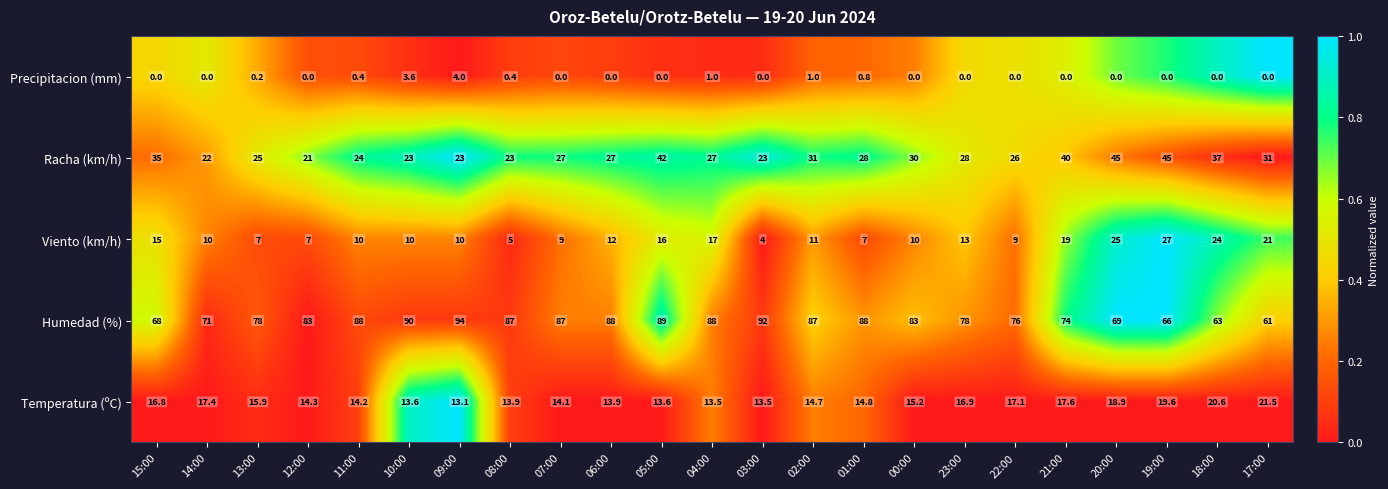

Which category has the highest value across all series?

09:00